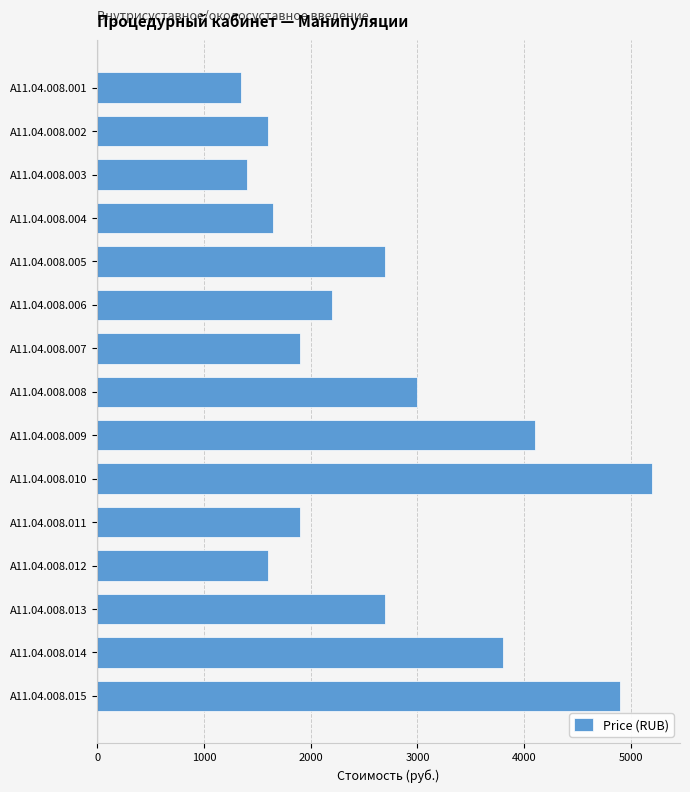

What is the difference between the maximum and second lowest values?

3800